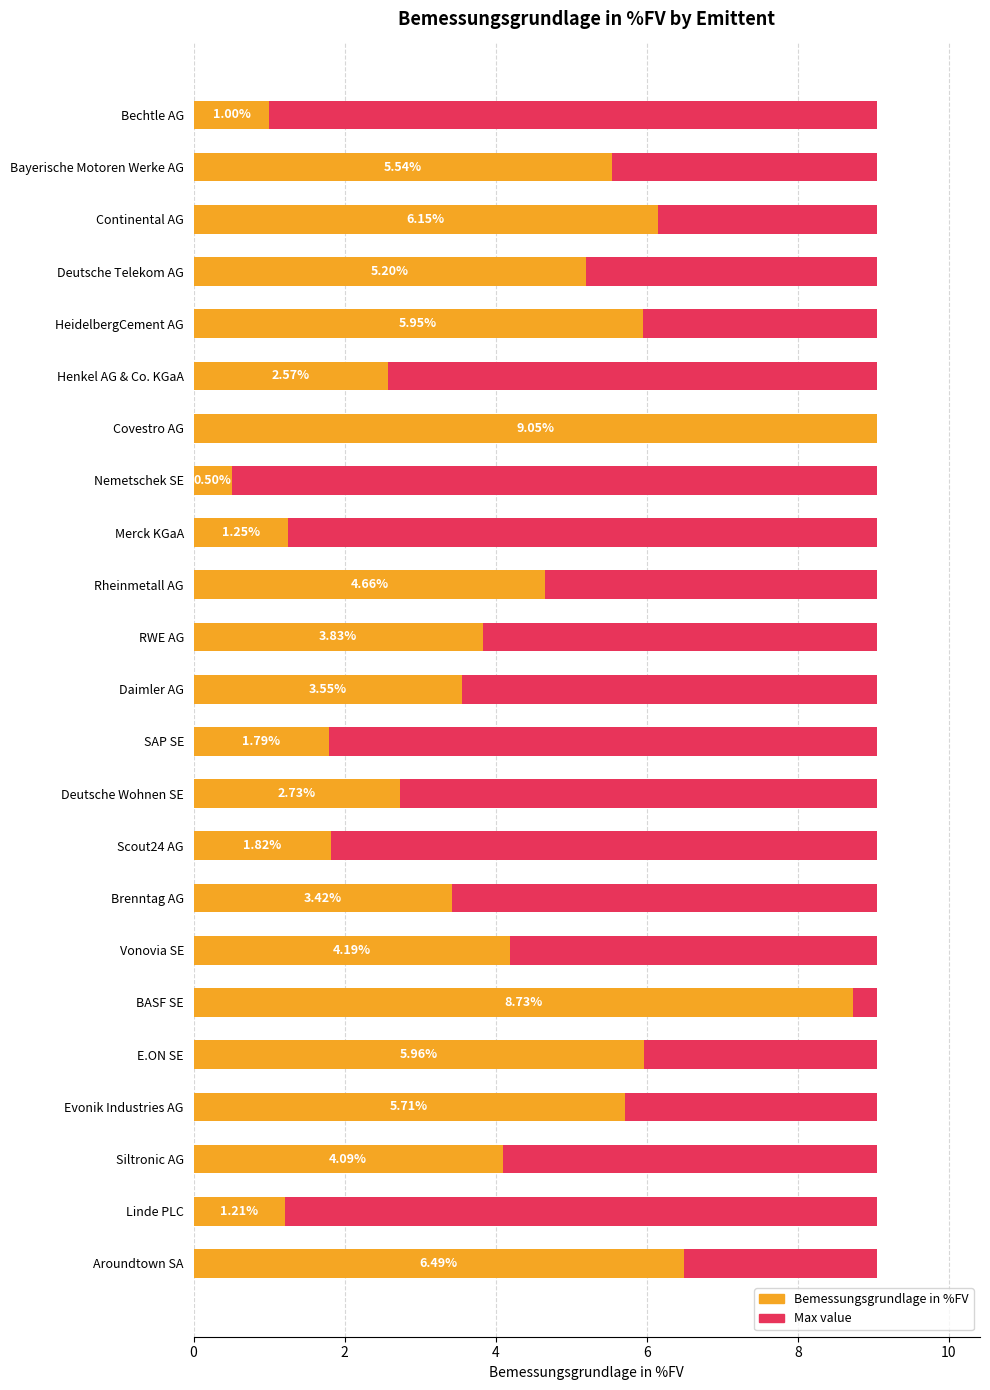

The Bemessungsgrundlage in %FV series shows 1.3 at Merck KGaA. True or false?

True